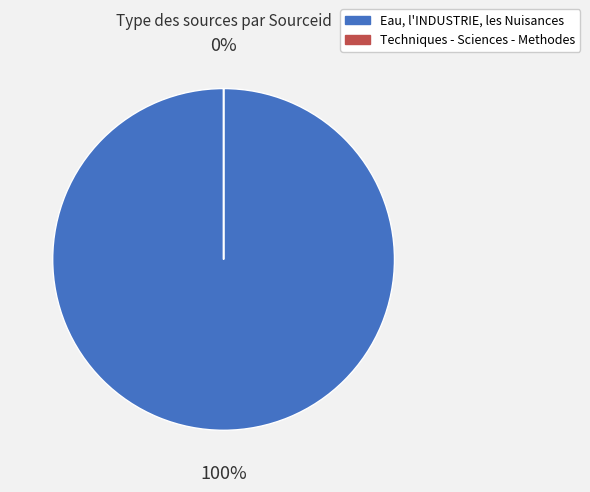

Which has a higher value, Eau, l'INDUSTRIE, les Nuisances or Techniques - Sciences - Methodes?

Eau, l'INDUSTRIE, les Nuisances